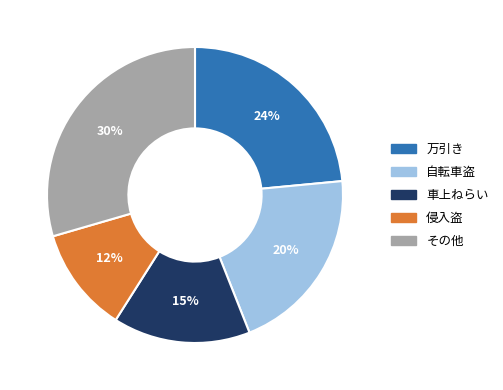

Rank the categories by value from lowest to highest.

侵入盗, 車上ねらい, 自転車盗, 万引き, その他